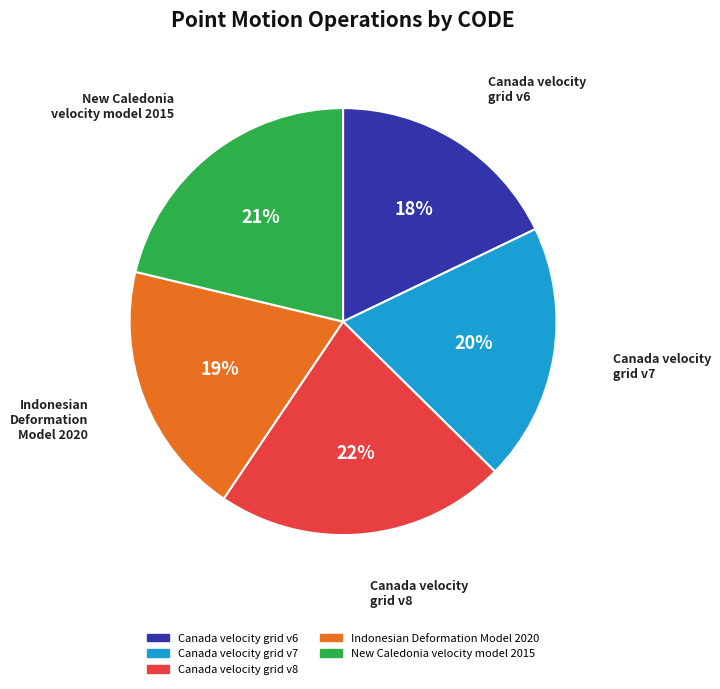

Is there a majority slice in this chart?

No